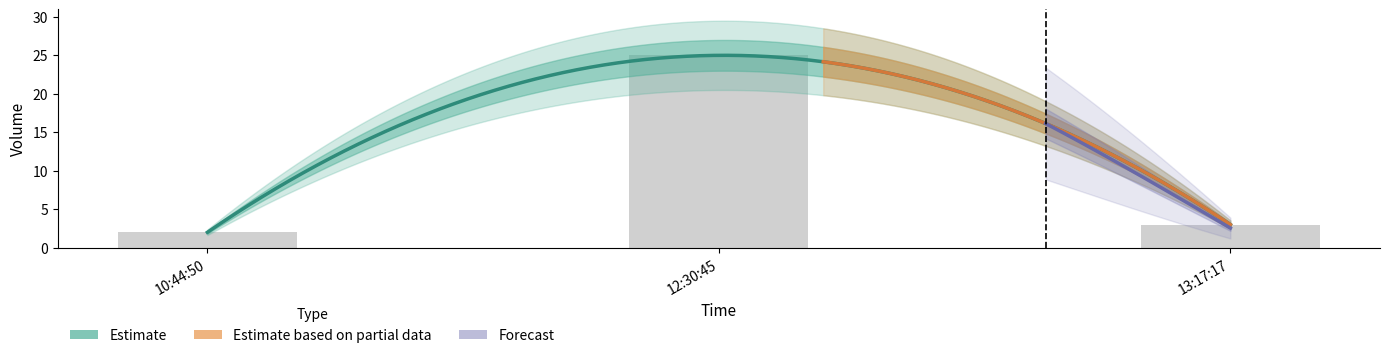

What is the ratio of the value at 10:44:50 to the value at 13:17:17?

0.7